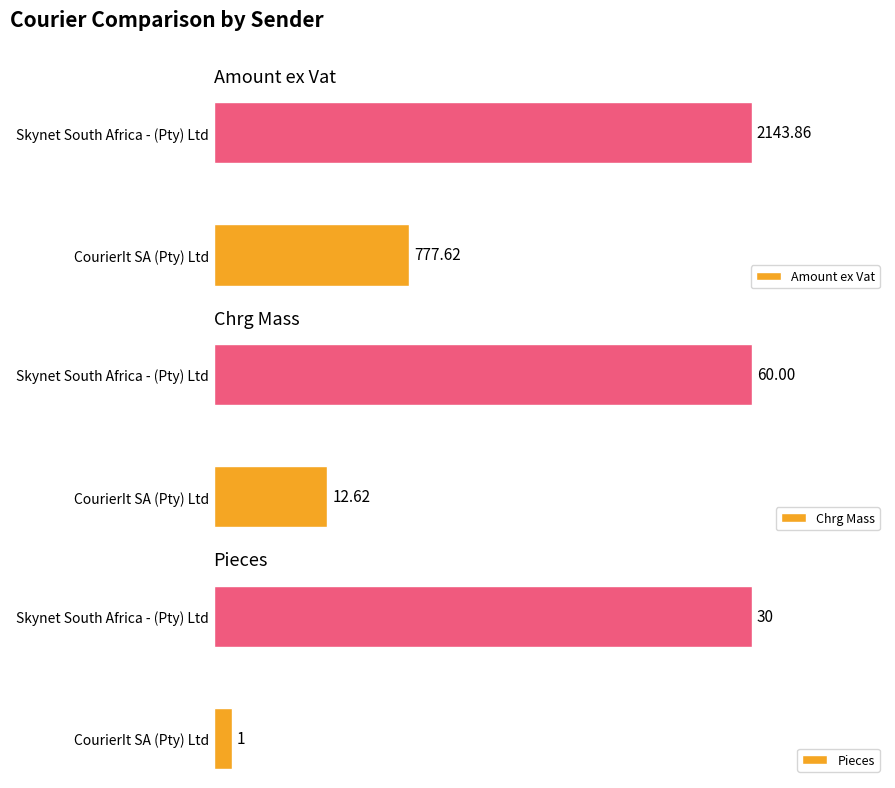

Reading left to right, transcribe all the data shown in this chart.

Amount ex Vat: 777.6	2143.9
Chrg Mass: 12.6	60.0
Pieces: 1.0	30.0